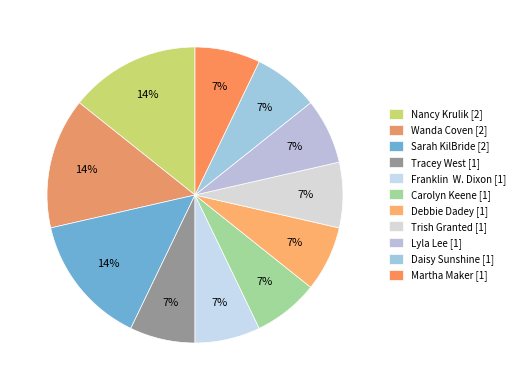

How many slices are in this pie chart?

11